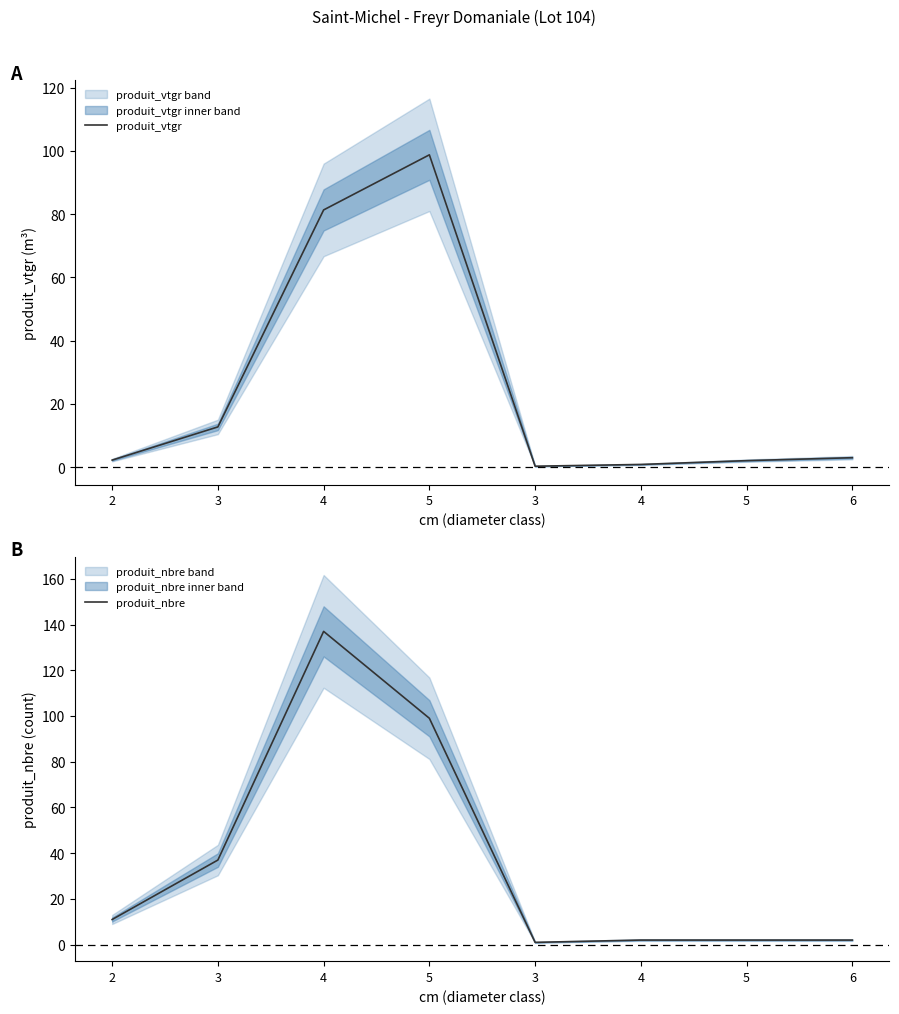

At which category does produit_nbre reach its first local valley?

3